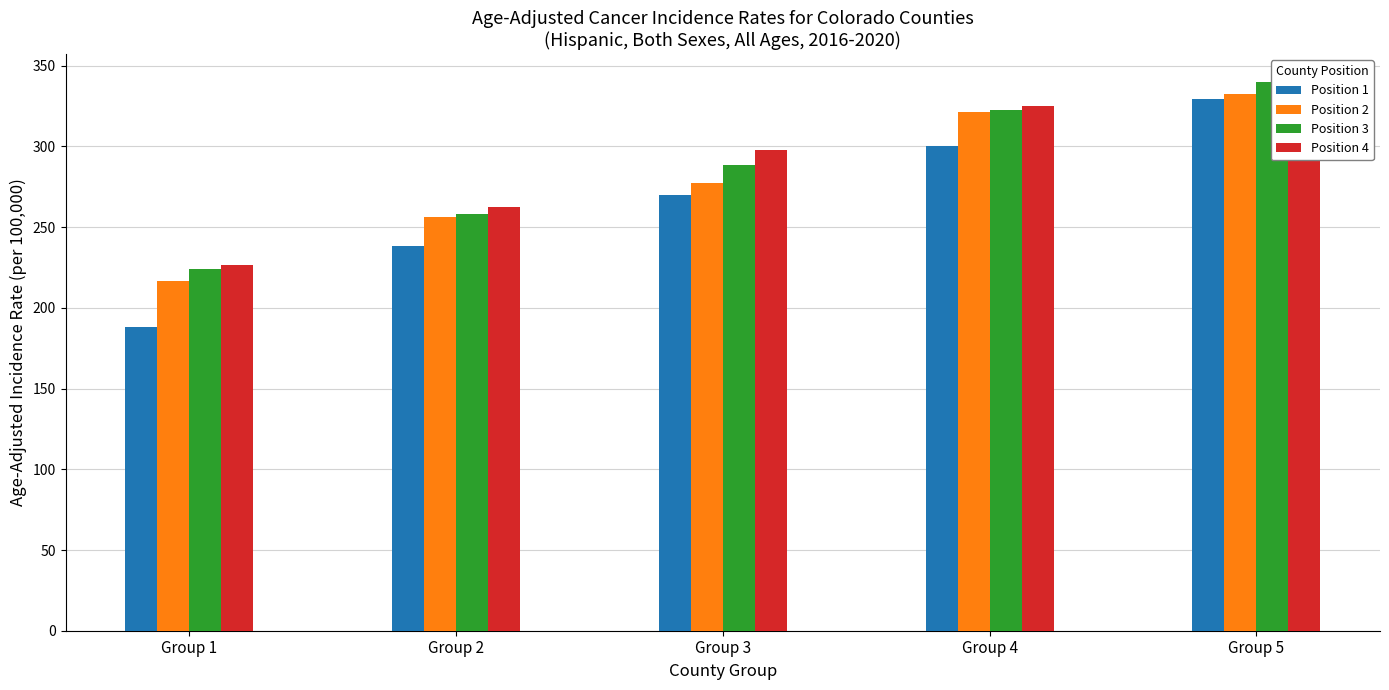

The Position 2 series shows 386.1 at Group 3. True or false?

False